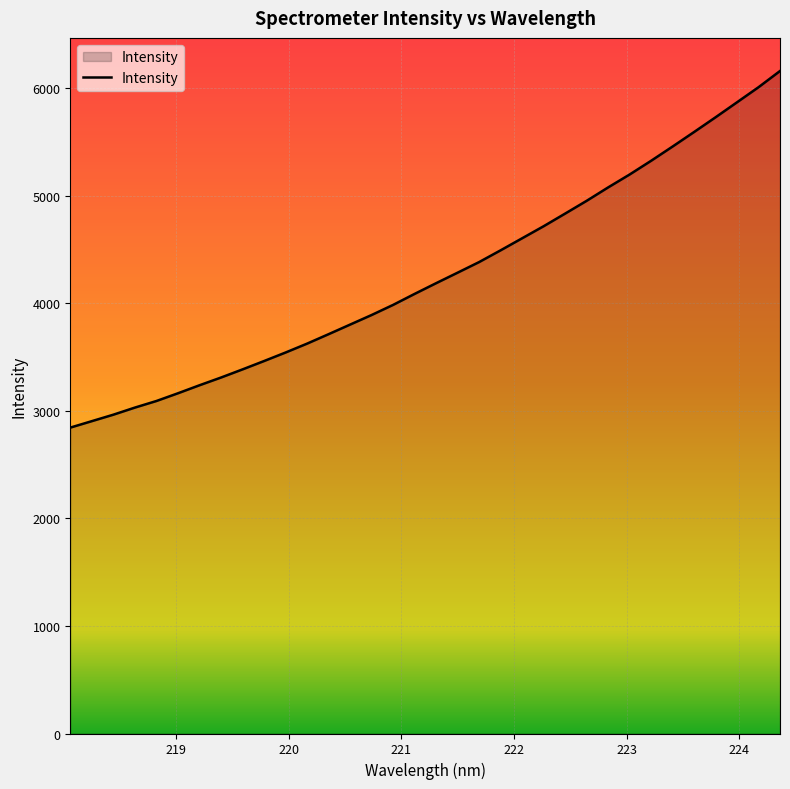

True or false: there are more than 0 points higher than both neighbors.

False